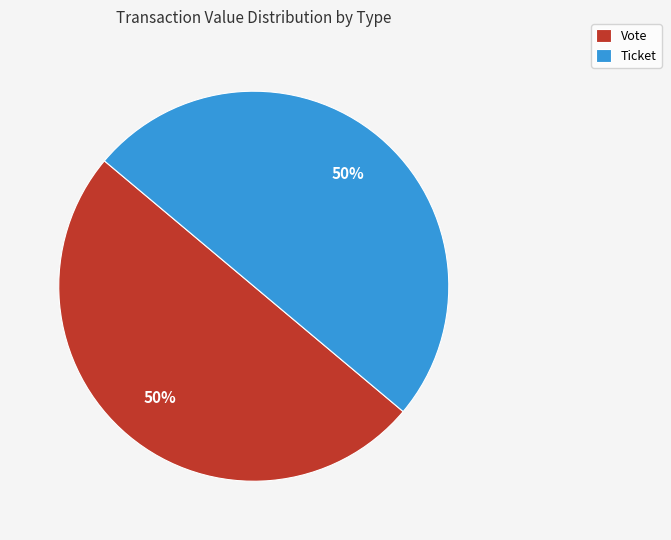

To the nearest percent, what is the average slice percentage?

50%